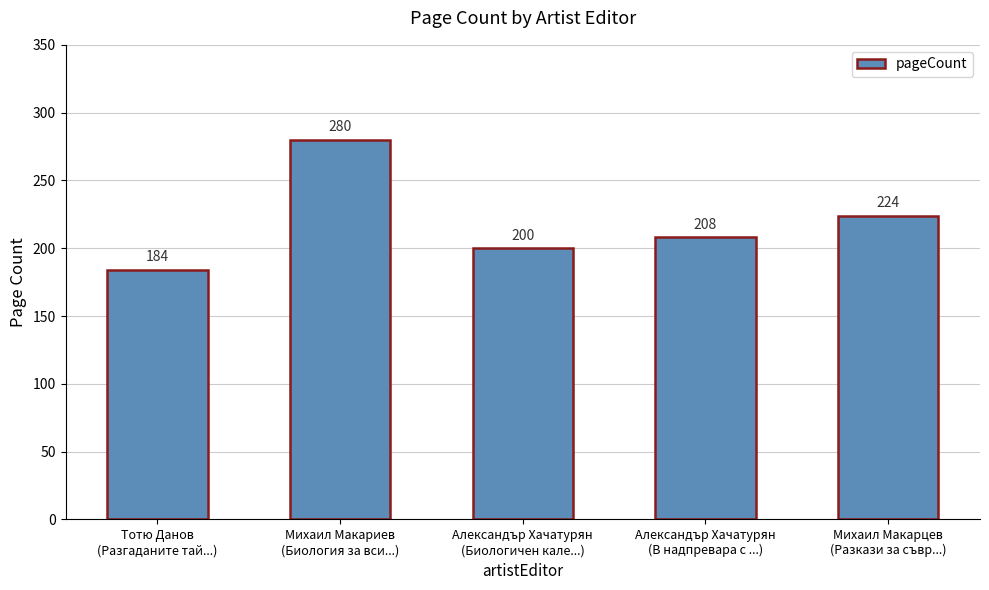

Is it true that the value at Михаил Макарцев
(Разкази за съвр...) is 224?

True